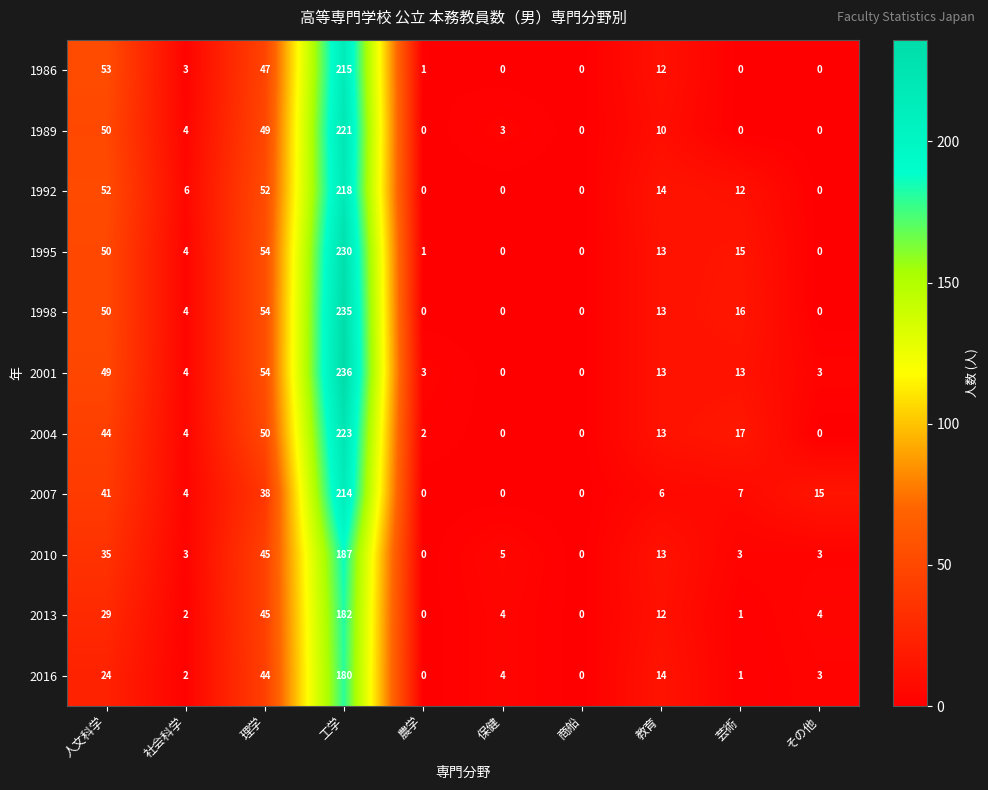

Between 人文科学 and 商船, which series saw the biggest shift?

1986